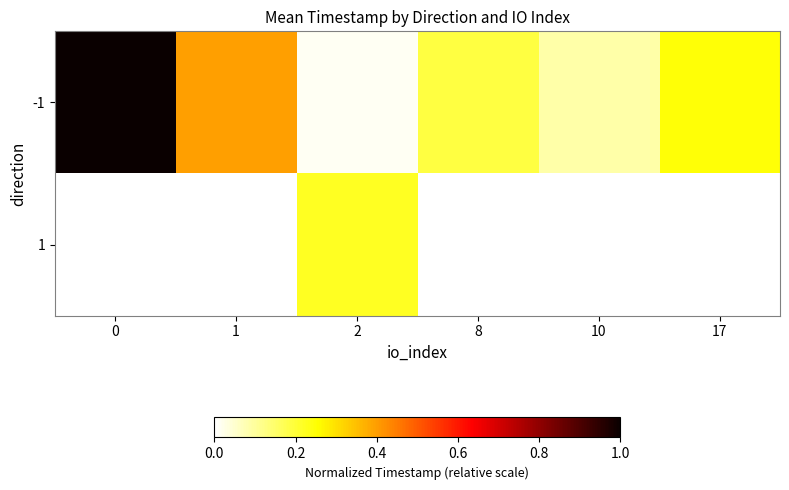

What is the highest value of the -1 series?

1.0